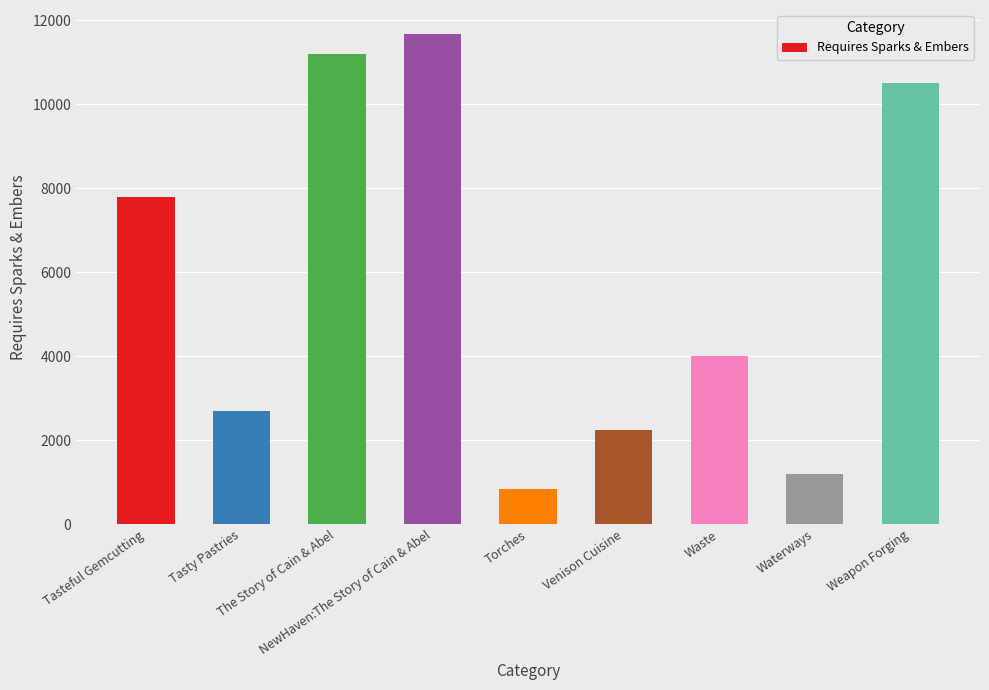

Where does the data first go above 4000?

Tasteful Gemcutting